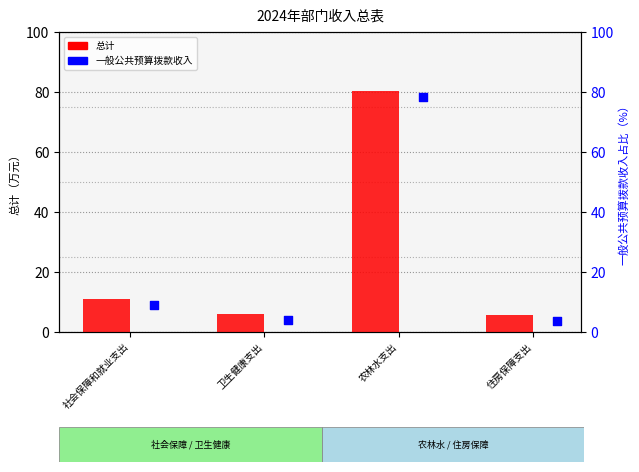

At how many categories does at least one series exceed 19?

1